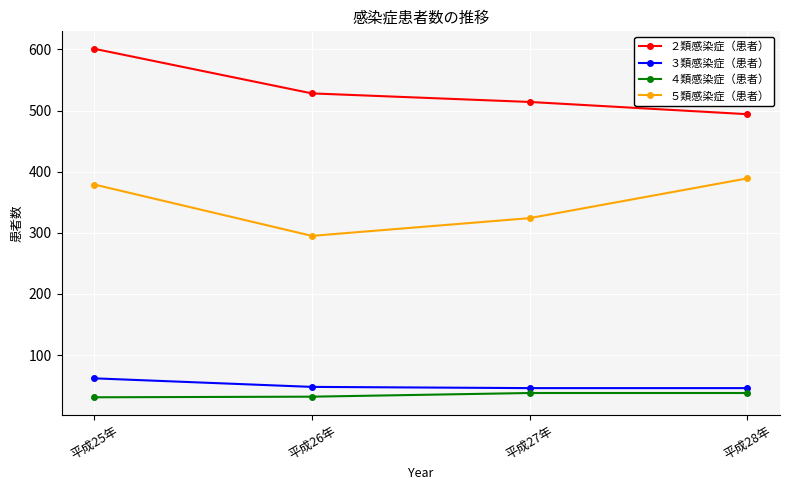

The value of ３類感染症（患者） at 平成28年 is 76. True or false?

False